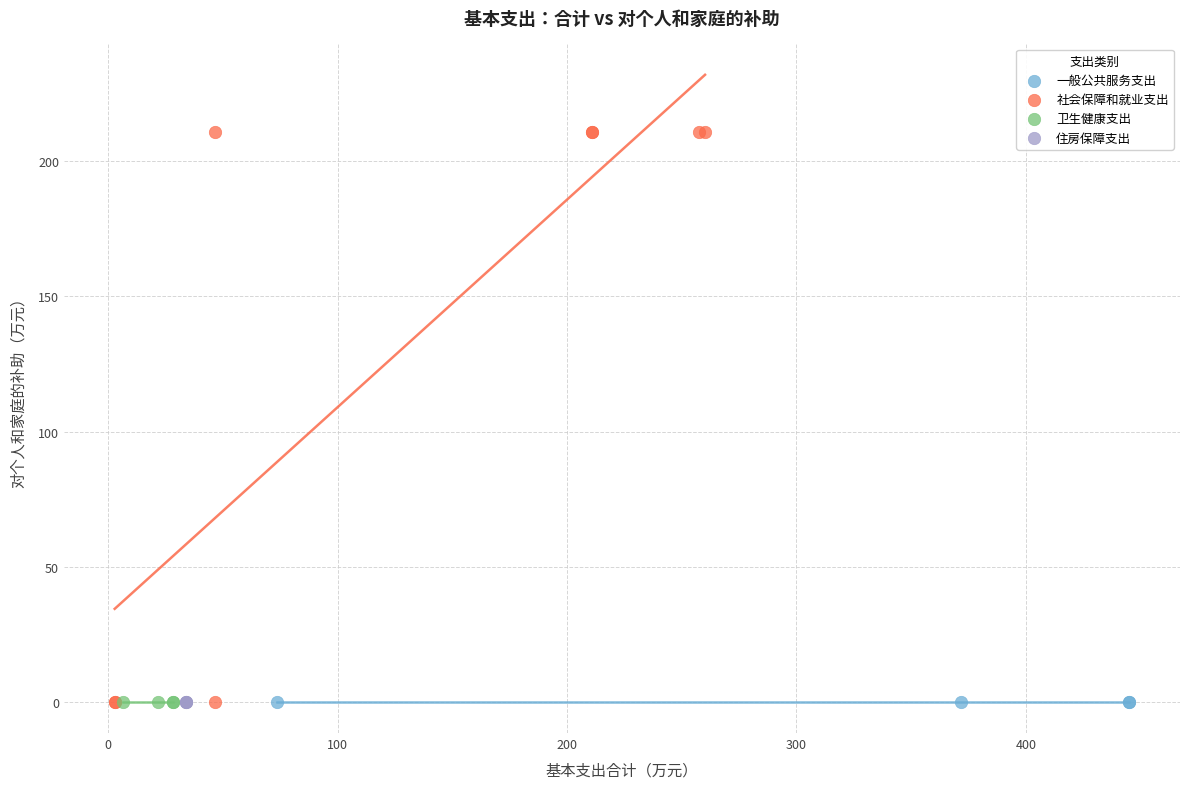

Which series reaches the maximum Y coordinate?

社会保障和就业支出